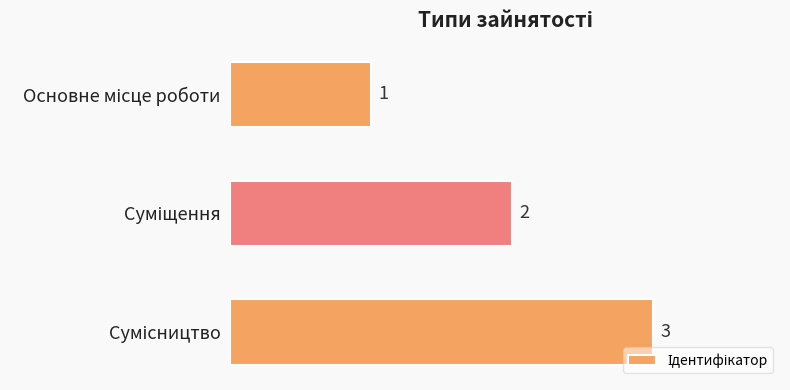

Count the values in the range 1 to 3.

3